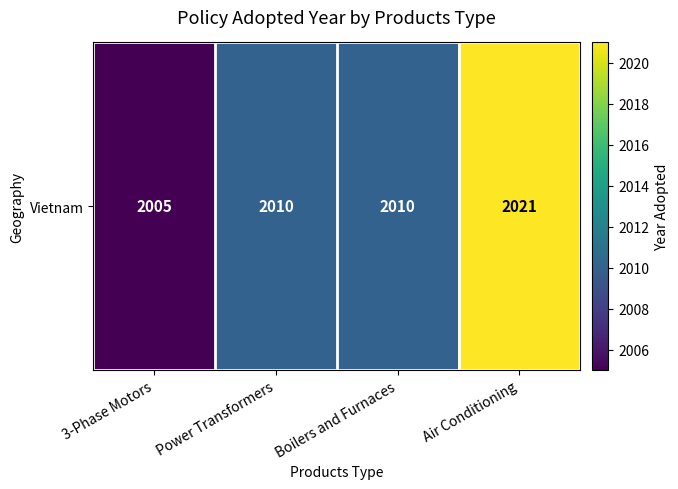

Approximately how many times larger is the value at Air Conditioning compared to Power Transformers?

1.0